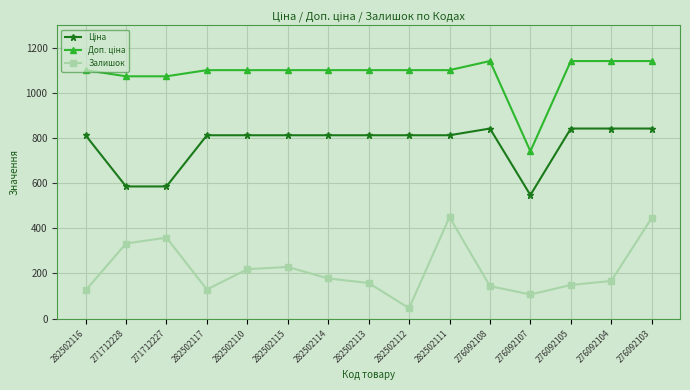

What is the difference between the Залишок values at 271712227 and 282502117?

230.0